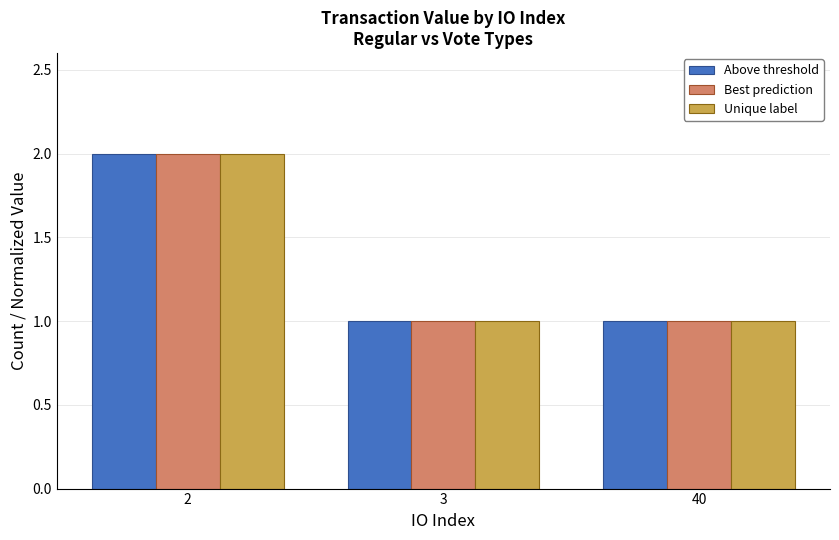

What is the sum of all Above threshold values?

4